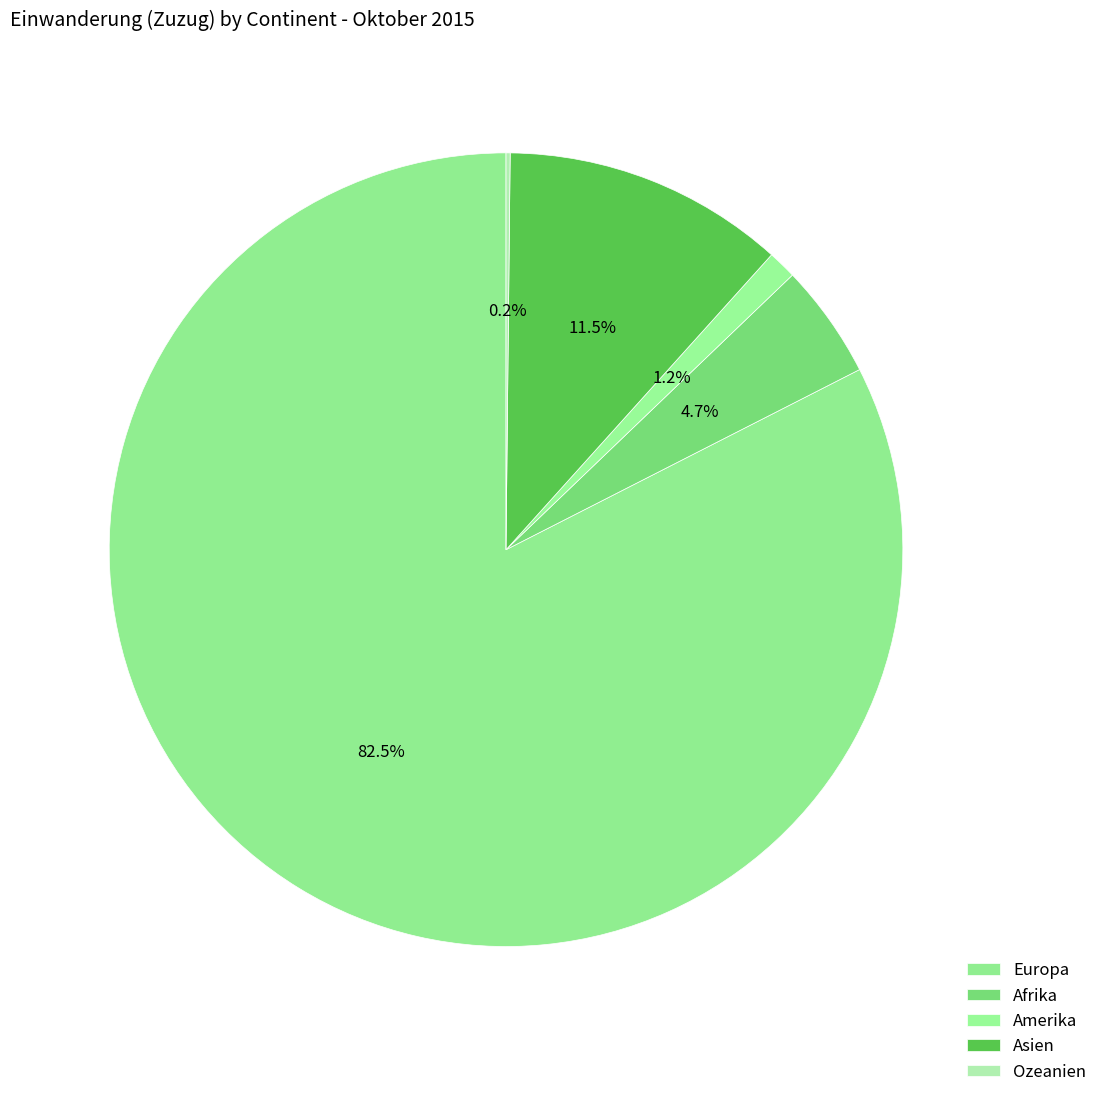

To the nearest percent, what is the combined percentage of Afrika and Ozeanien?

5%